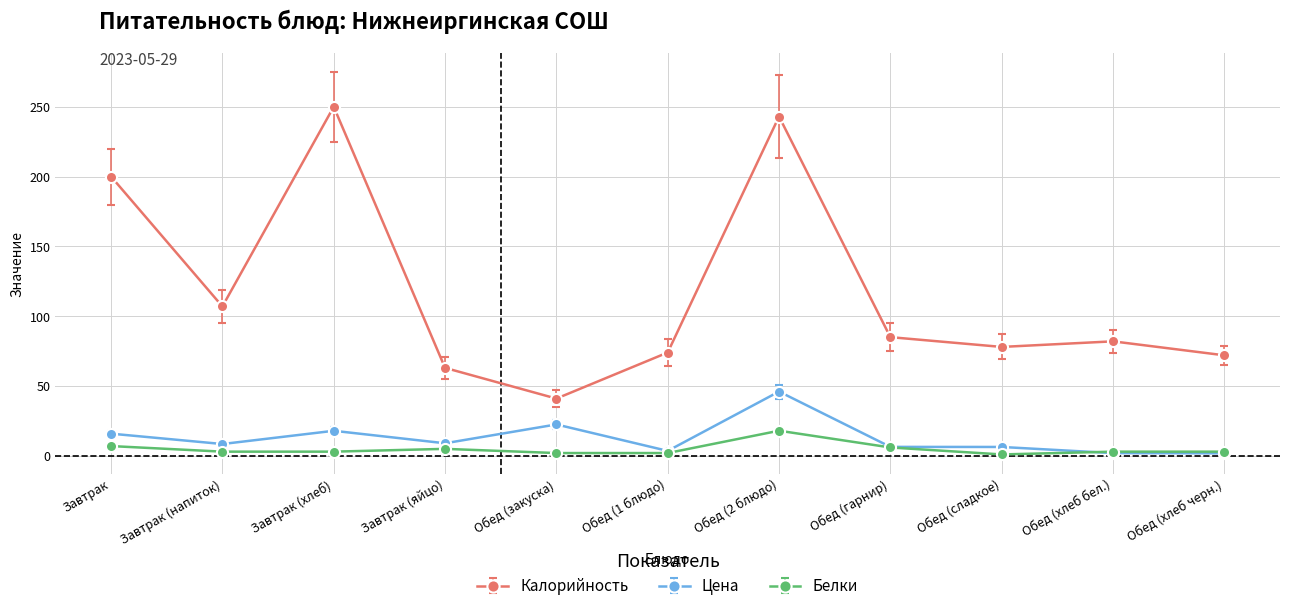

What is the value of the Калорийность point at the 8th from the left?

85.0